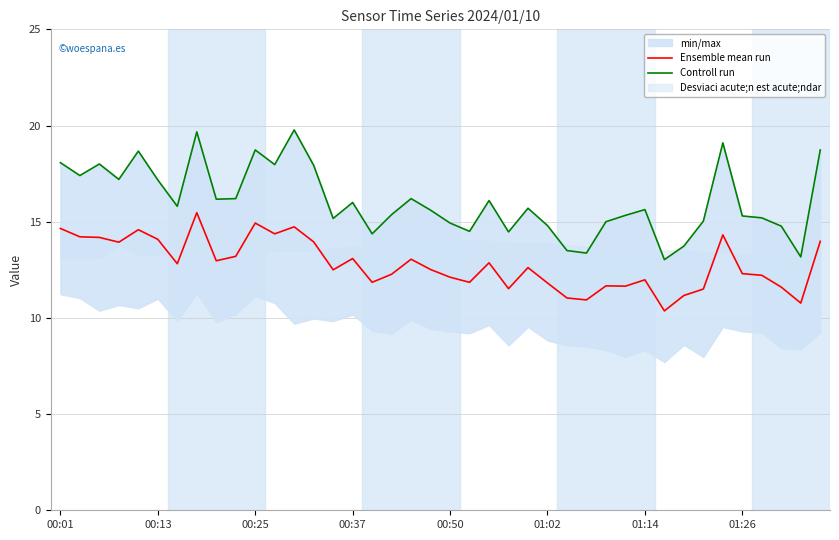

How many data points in Ensemble mean run are above 12?

26